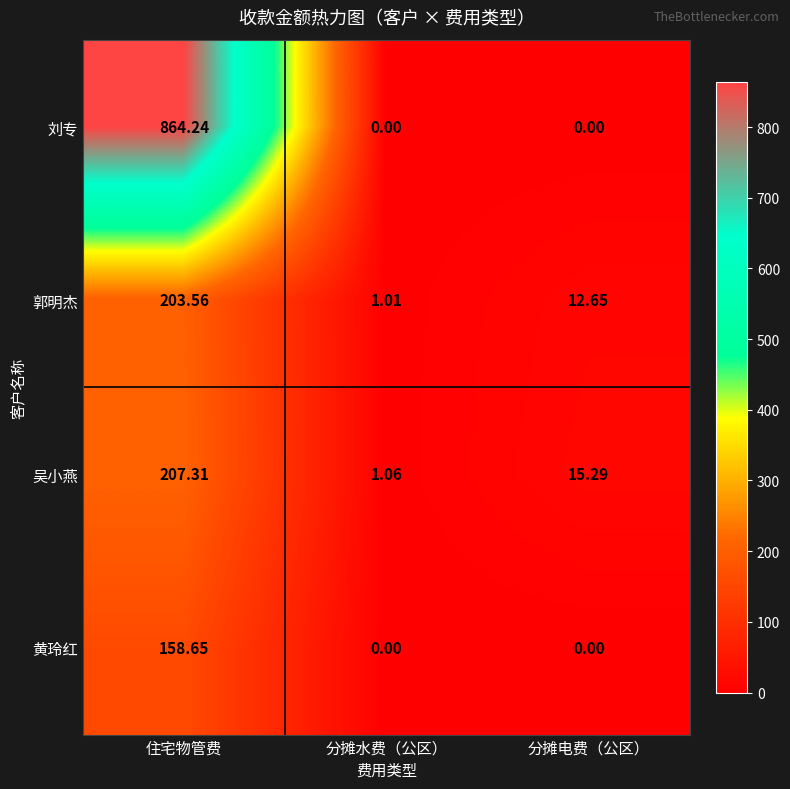

Which series has the largest total across all categories?

刘专